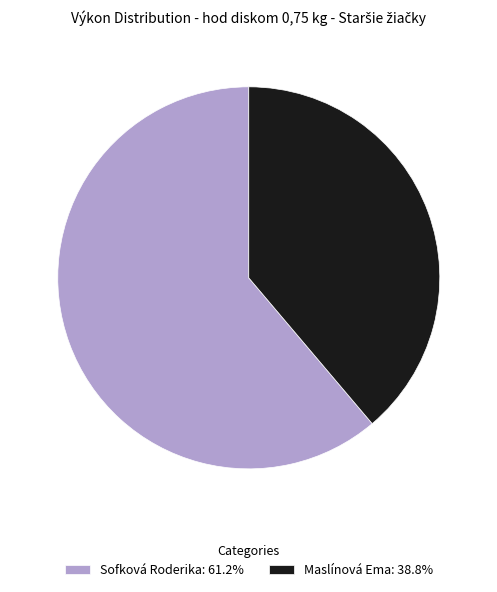

Between Maslínová Ema and Sofková Roderika, which is larger?

Sofková Roderika